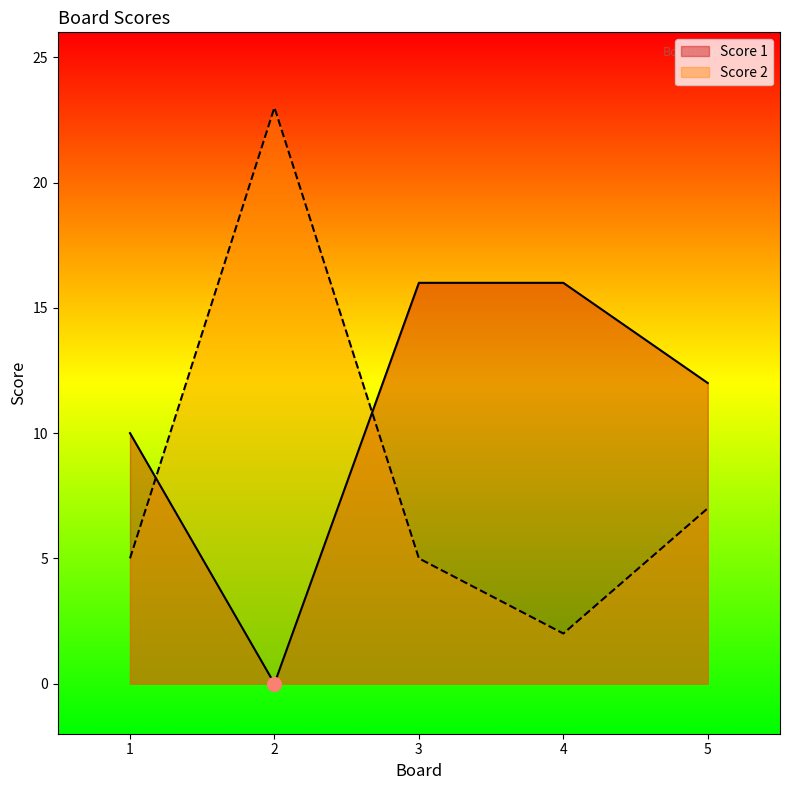

What is the spread (max minus min) of values at 1?

5